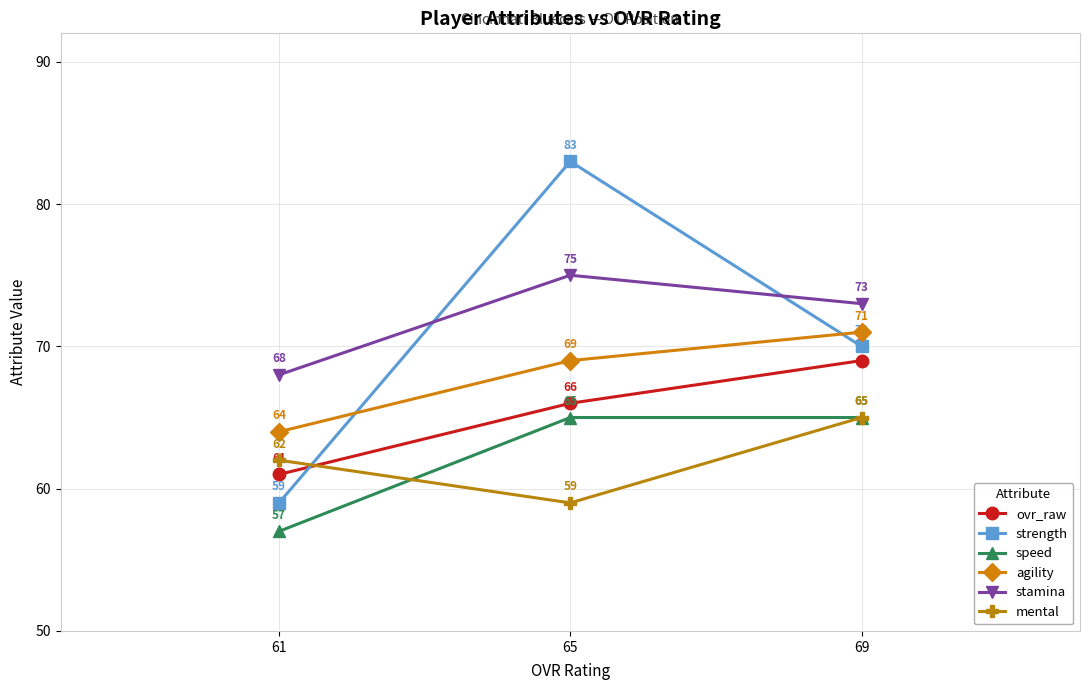

Reading left to right, what are all the values shown in this chart?

ovr_raw: 61=61	65=66	69=69
strength: 61=59	65=83	69=70
speed: 61=57	65=65	69=65
agility: 61=64	65=69	69=71
stamina: 61=68	65=75	69=73
mental: 61=62	65=59	69=65